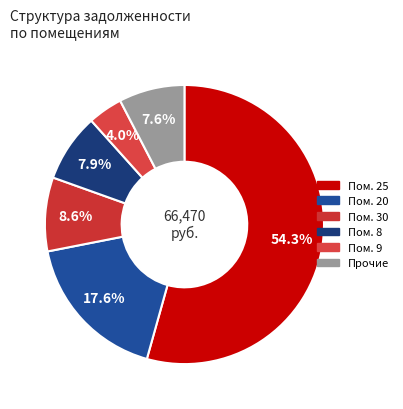

Does any single category account for the majority?

Yes